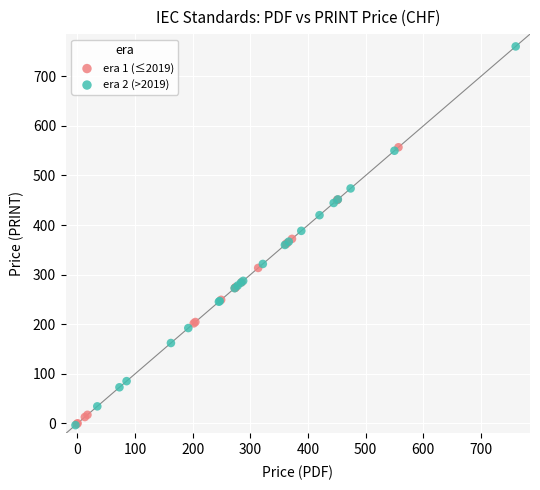

What are all the series names shown in the legend?

era 1 (≤2019), era 2 (>2019)